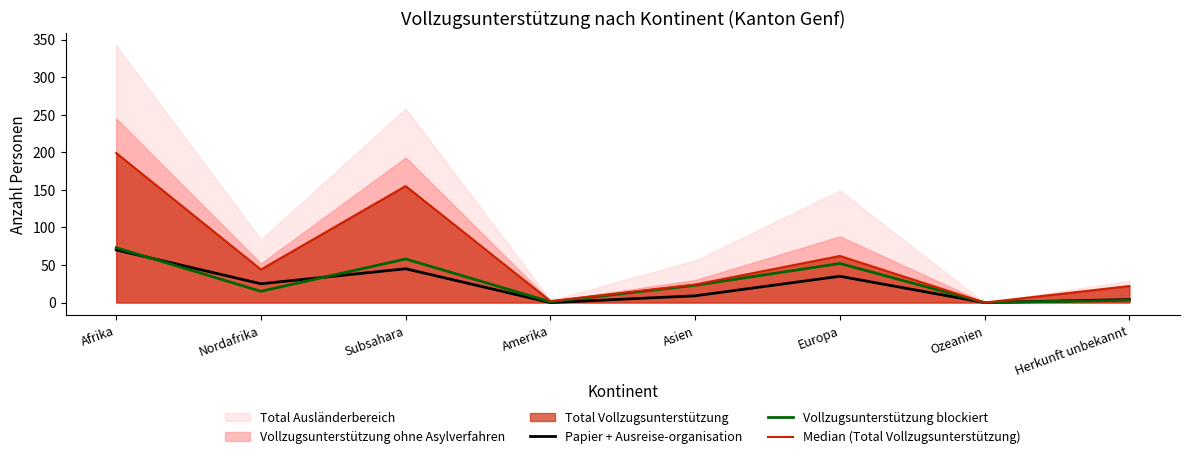

Between Amerika and Herkunft unbekannt, which is larger?

Herkunft unbekannt